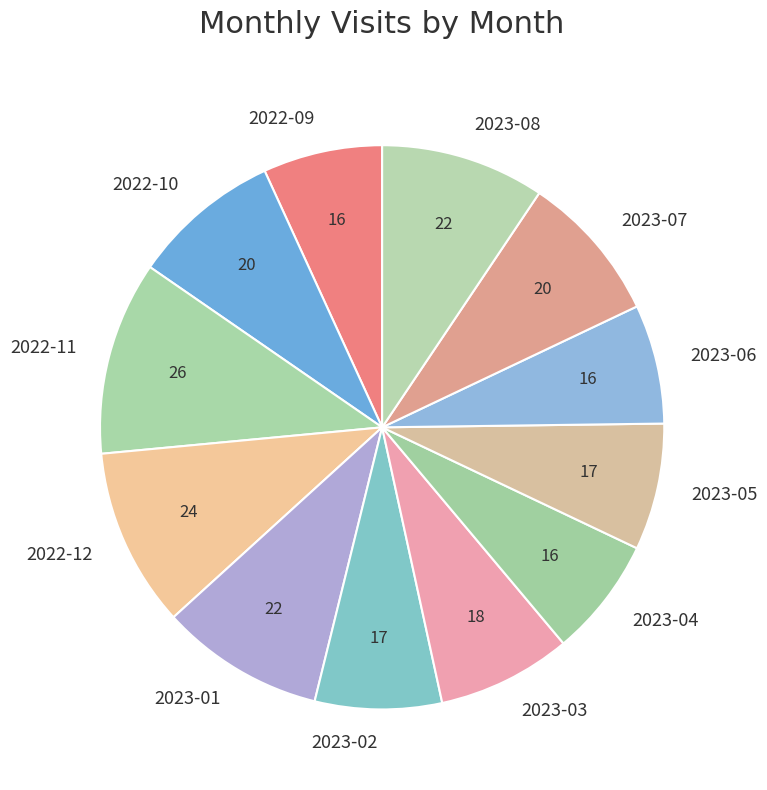

The 2023-07 slice represents 21% of the pie. True or false?

False